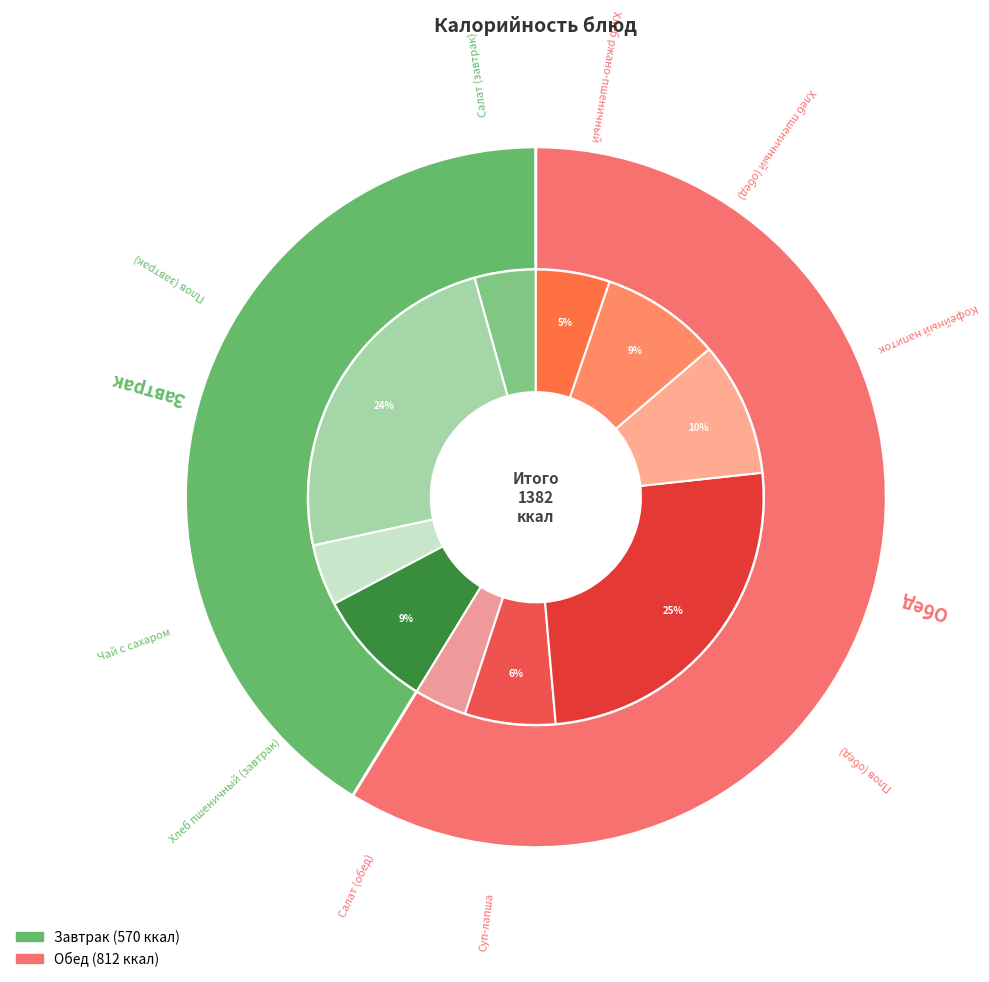

Is Салат (завтрак) the majority of the pie?

No